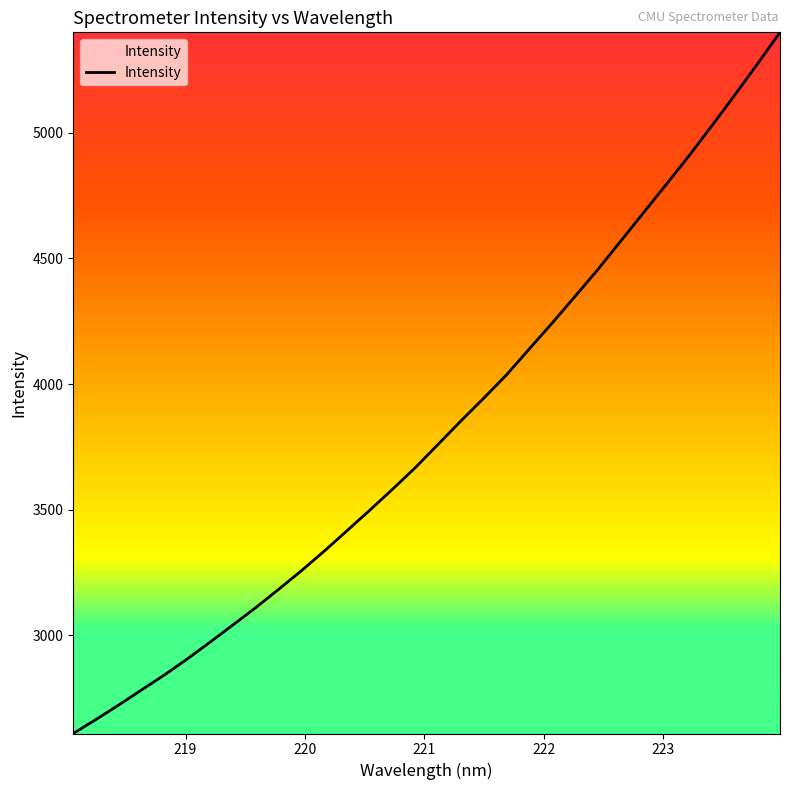

What is the sum of all values?

122181.9